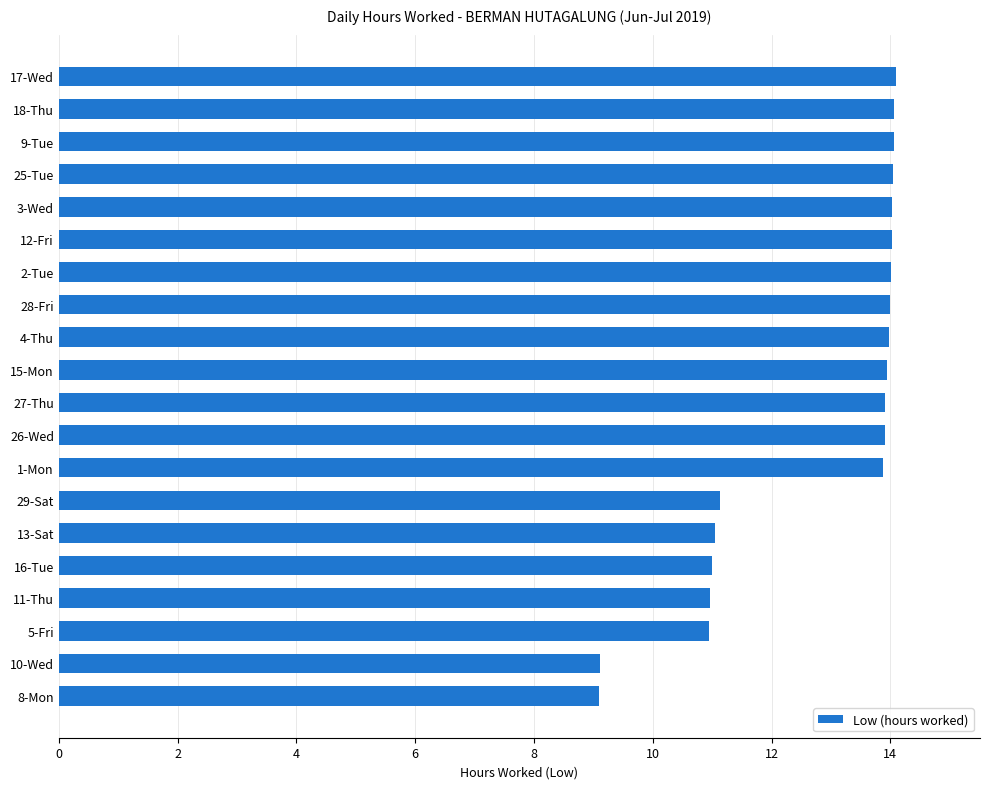

Does the chart contain stacked bars?

No